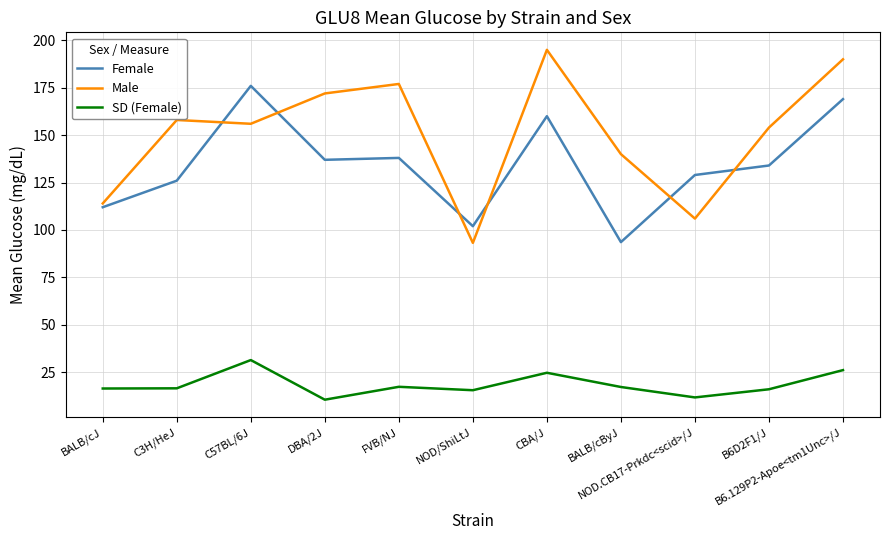

In SD (Female), how many points are lower than both neighbors (excluding endpoints)?

3